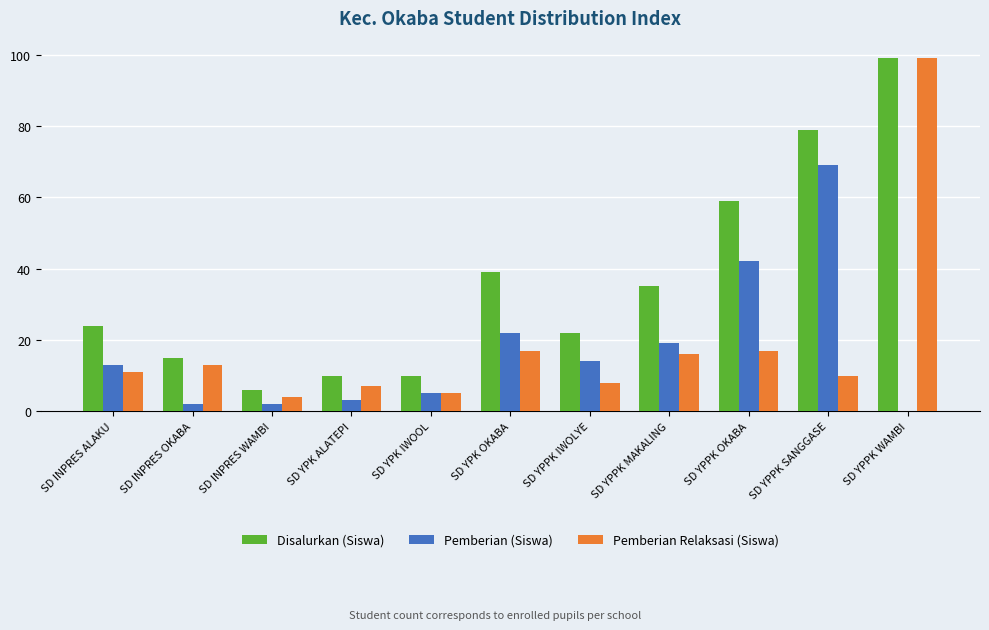

Reading right to left, what are all the values shown in this chart?

Disalurkan (Siswa): SD YPPK WAMBI=99	SD YPPK SANGGASE=79	SD YPPK OKABA=59	SD YPPK MAKALING=35	SD YPPK IWOLYE=22	SD YPK OKABA=39	SD YPK IWOOL=10	SD YPK ALATEPI=10	SD INPRES WAMBI=6	SD INPRES OKABA=15	SD INPRES ALAKU=24
Pemberian (Siswa): SD YPPK WAMBI=0	SD YPPK SANGGASE=69	SD YPPK OKABA=42	SD YPPK MAKALING=19	SD YPPK IWOLYE=14	SD YPK OKABA=22	SD YPK IWOOL=5	SD YPK ALATEPI=3	SD INPRES WAMBI=2	SD INPRES OKABA=2	SD INPRES ALAKU=13
Pemberian Relaksasi (Siswa): SD YPPK WAMBI=99	SD YPPK SANGGASE=10	SD YPPK OKABA=17	SD YPPK MAKALING=16	SD YPPK IWOLYE=8	SD YPK OKABA=17	SD YPK IWOOL=5	SD YPK ALATEPI=7	SD INPRES WAMBI=4	SD INPRES OKABA=13	SD INPRES ALAKU=11